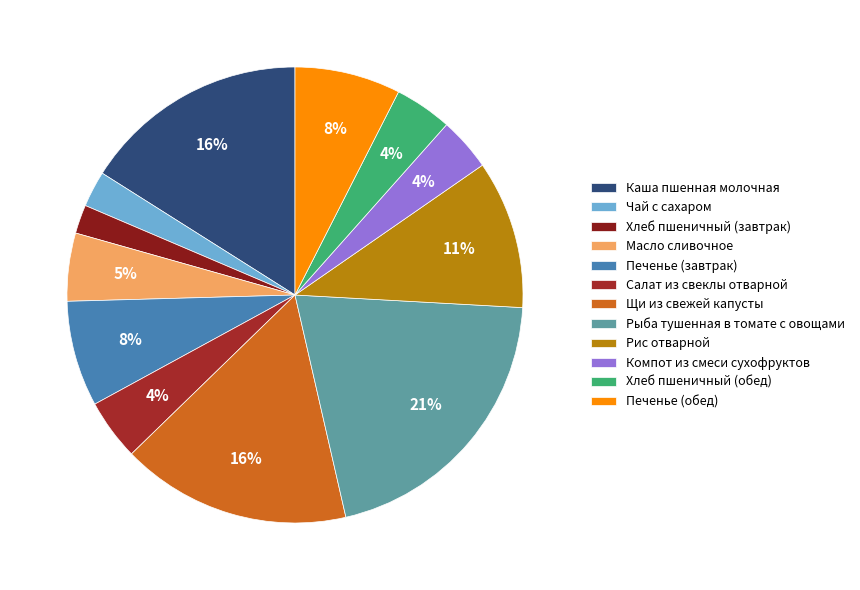

What is the change in value from Салат из свеклы отварной to Компот из смеси сухофруктов?

-0.5